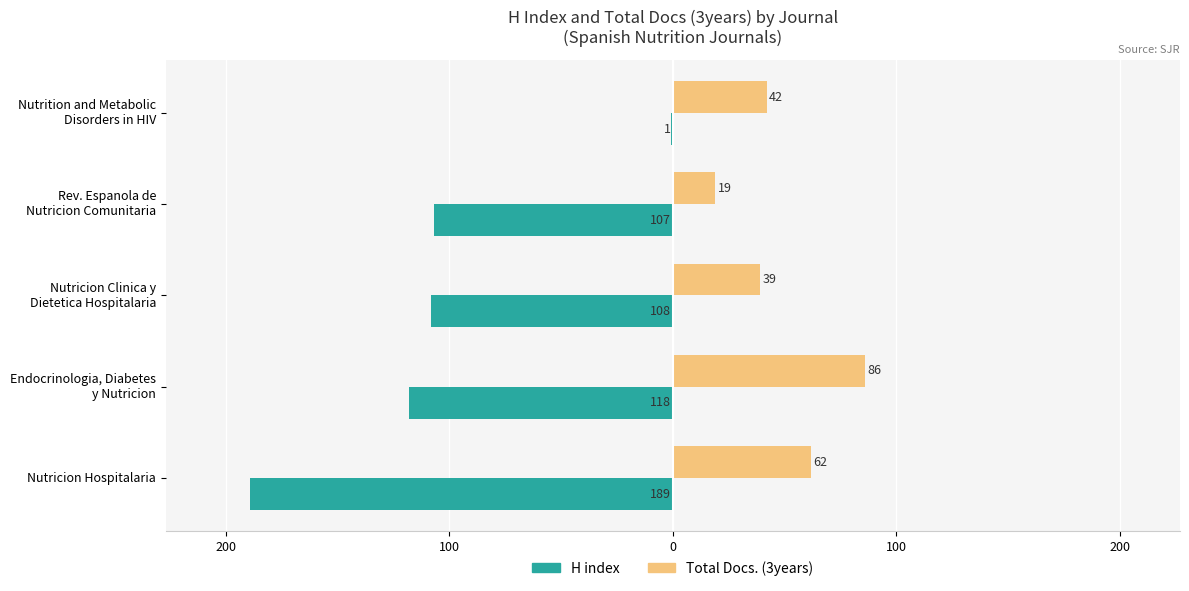

What are all the series names shown in the legend?

H index, Total Docs. (3years)